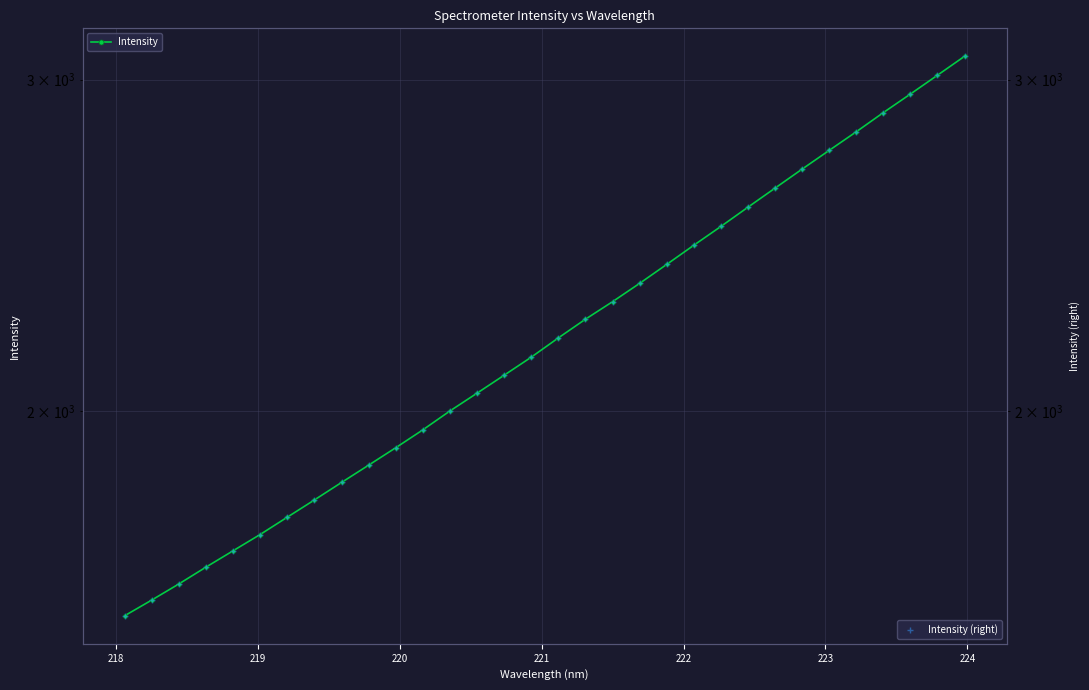

What is the difference between the second highest and second lowest values in the Intensity series?

1428.4